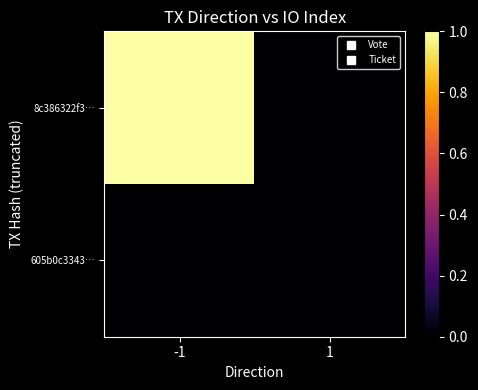

At how many categories does at least one series exceed 0?

1